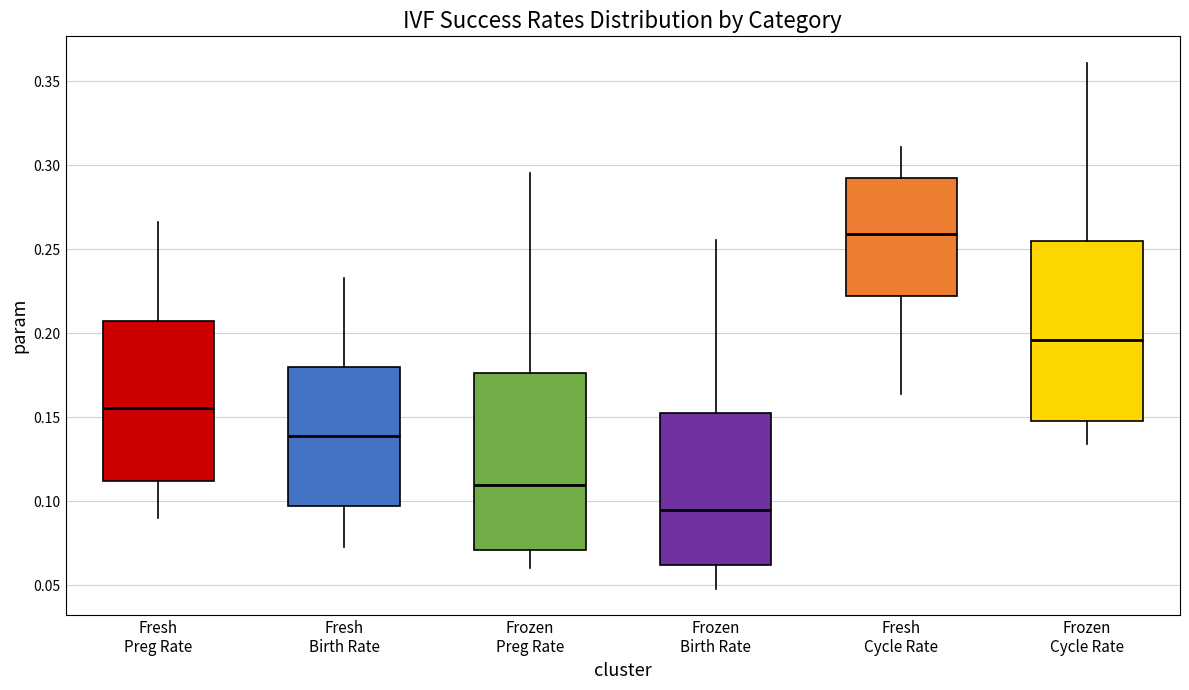

Reading left to right, read every box against the y-axis: the position of its median line, the range the box covers, and the ends of its whiskers. The values are not printed on the chart, so give them approximately, as read against the axis.

Fresh Preg Rate: median 0.155, box 0.110 to 0.205, whiskers 0.090 to 0.265
Fresh Birth Rate: median 0.140, box 0.095 to 0.180, whiskers 0.075 to 0.235
Frozen Preg Rate: median 0.110, box 0.070 to 0.175, whiskers 0.060 to 0.295
Frozen Birth Rate: median 0.095, box 0.060 to 0.150, whiskers 0.050 to 0.255
Fresh Cycle Rate: median 0.260, box 0.220 to 0.295, whiskers 0.165 to 0.310
Frozen Cycle Rate: median 0.195, box 0.150 to 0.255, whiskers 0.135 to 0.360